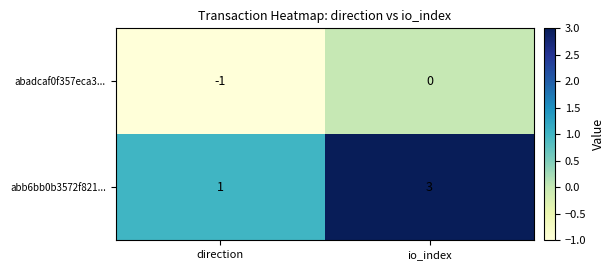

What is the minimum value shown in the chart?

-1